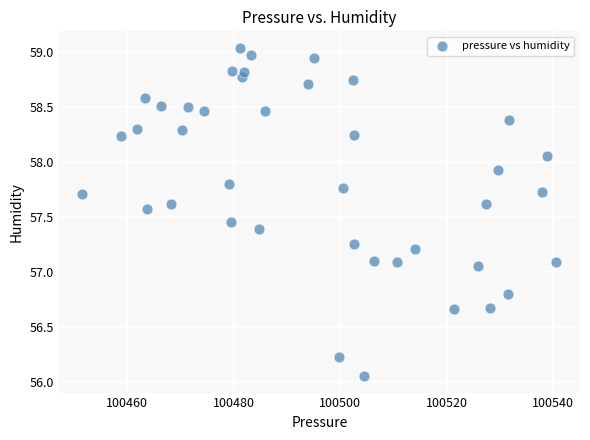

What is the range of X values (max minus min)?

88.9